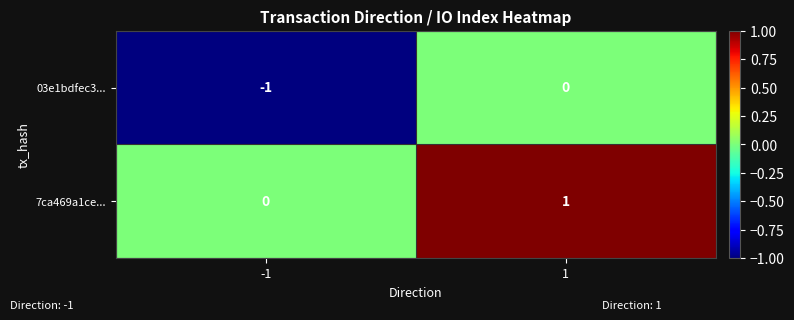

How many data points in 7ca469a1ce... are less than 1?

1